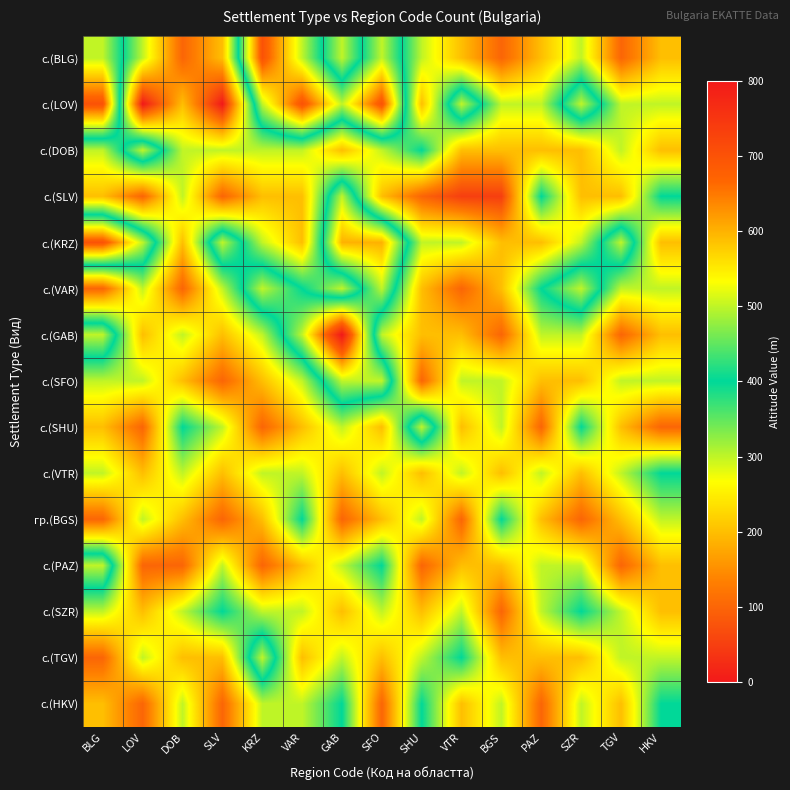

What is the total value across all series at PAZ?

3700